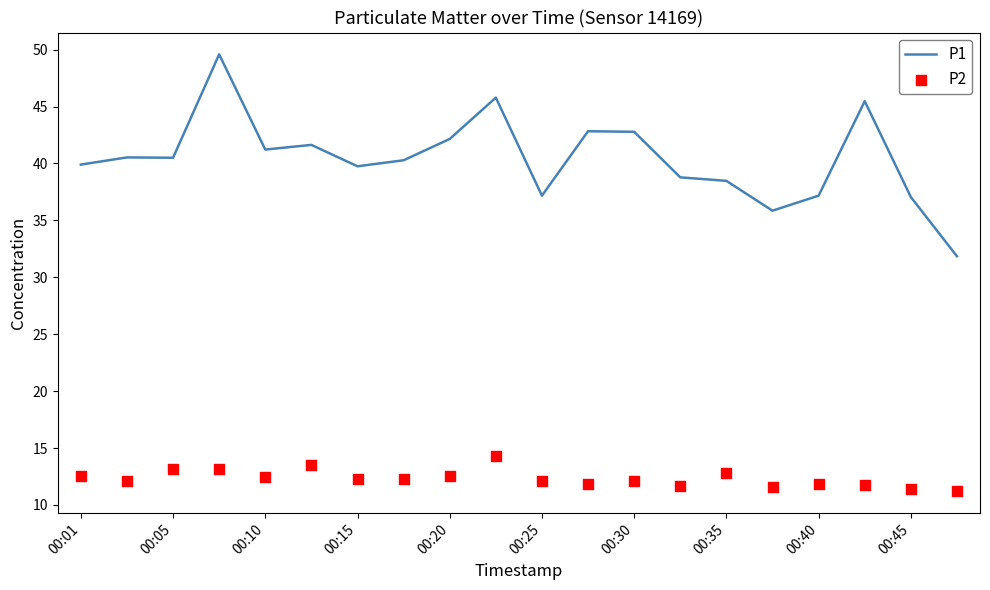

Which series reaches the minimum Y coordinate?

P2